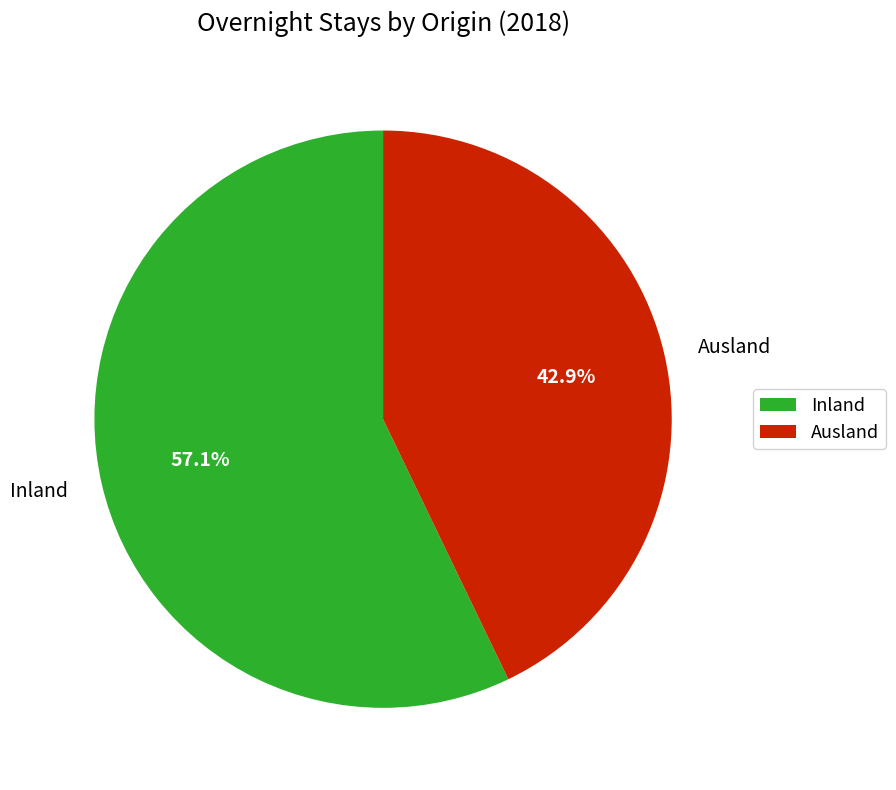

What is the total percentage of Ausland and Inland?

100.0%